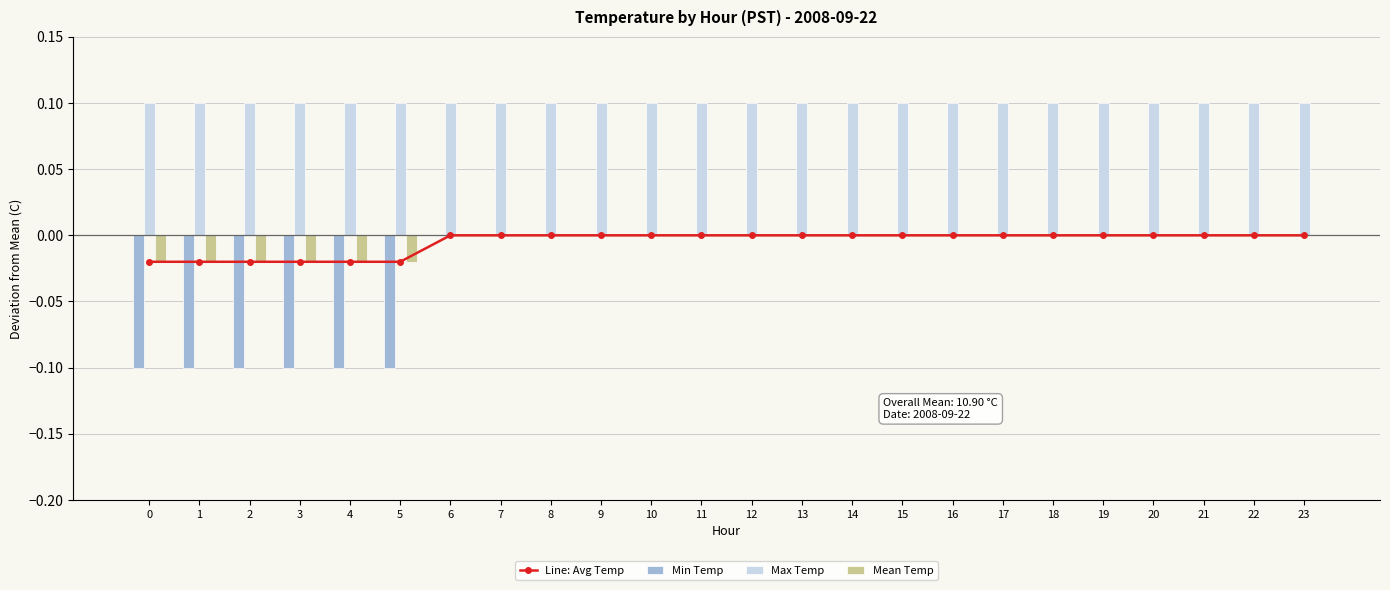

The value of Max Temp at 14 is 0.2. True or false?

False